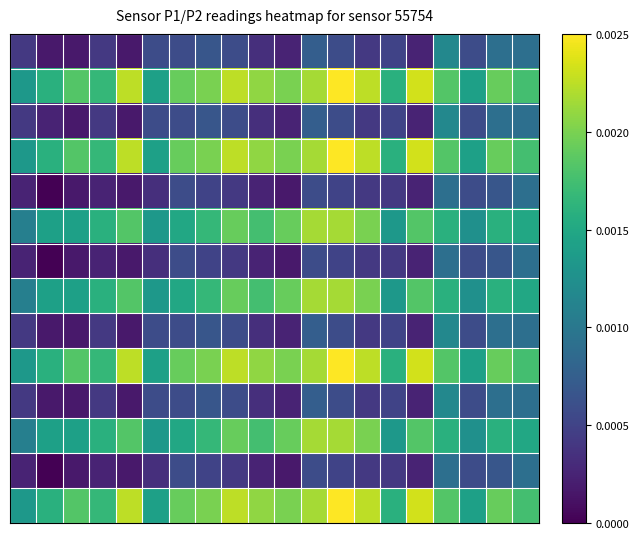

At which category is the sum across all series the highest?

12